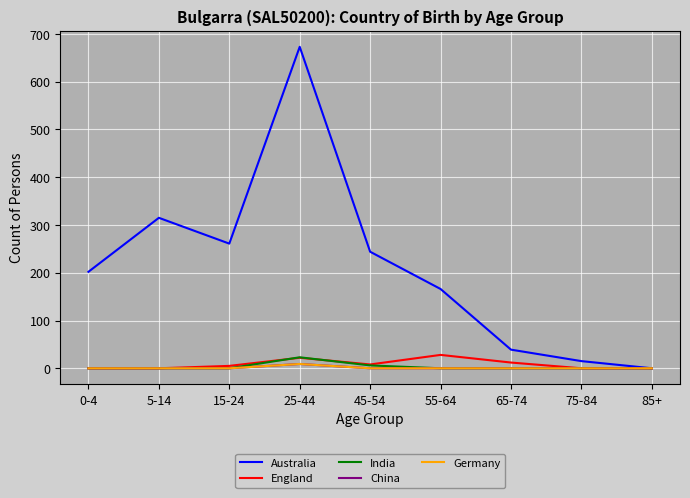

Which has a higher value, 75-84 or 5-14?

5-14